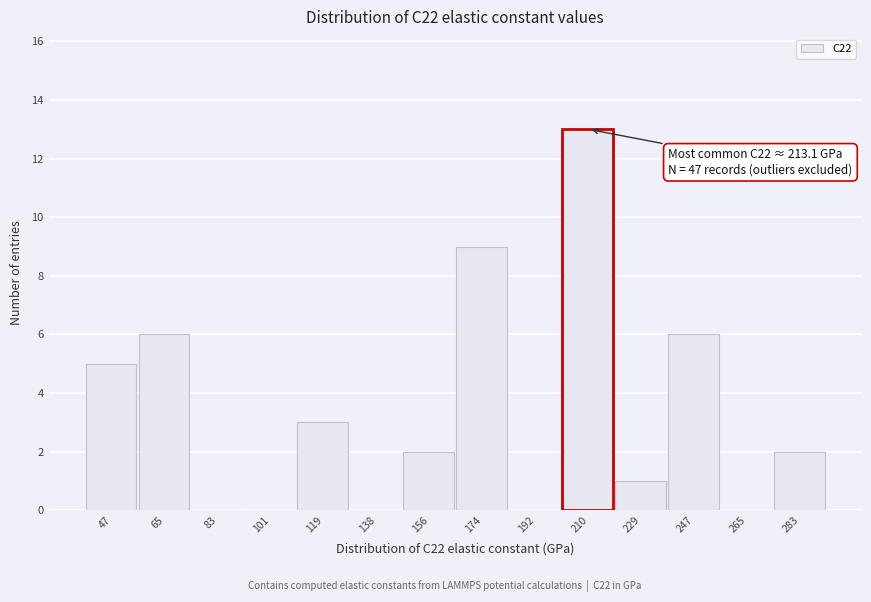

Reading left to right, list all the values displayed in this chart.

47=5	65=6	83=0	101=0	119=3	138=0	156=2	174=9	192=0	210=13	229=1	247=6	265=0	283=2